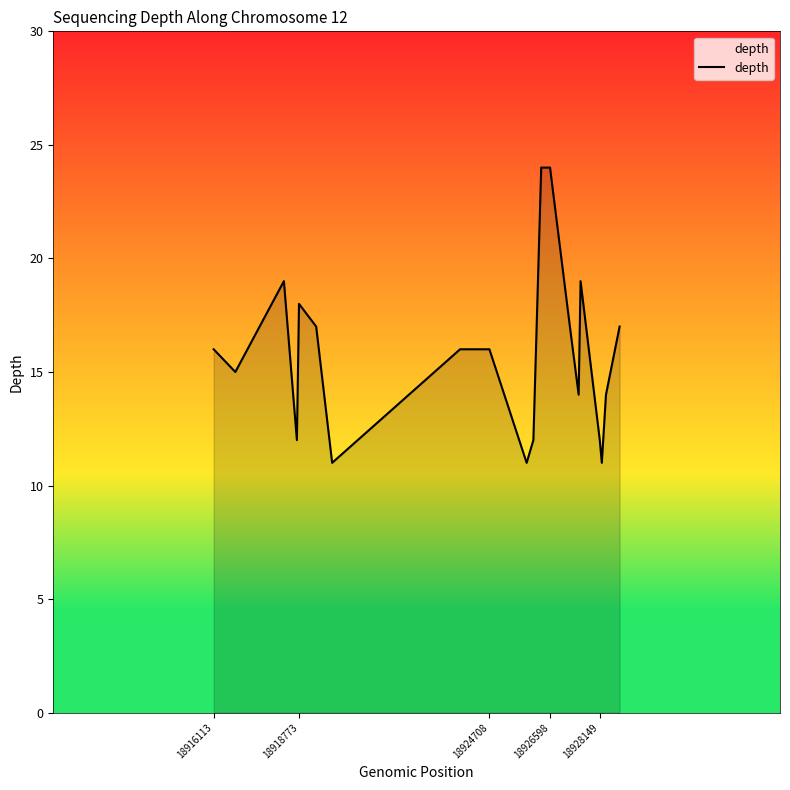

What is the difference between the maximum and minimum values?

13